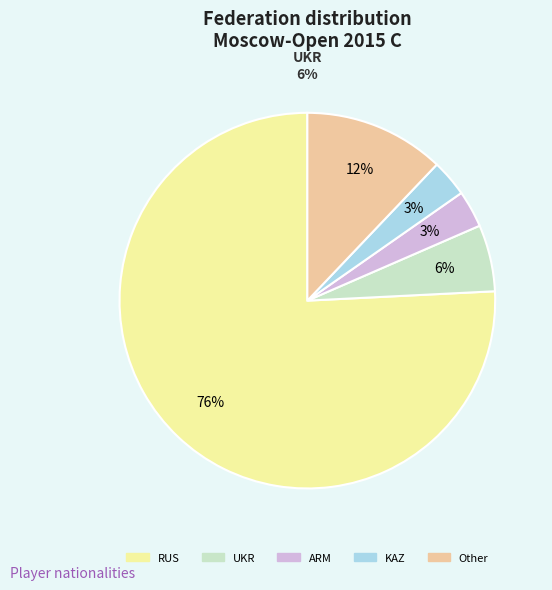

What is the smallest slice in the pie chart?

ARM